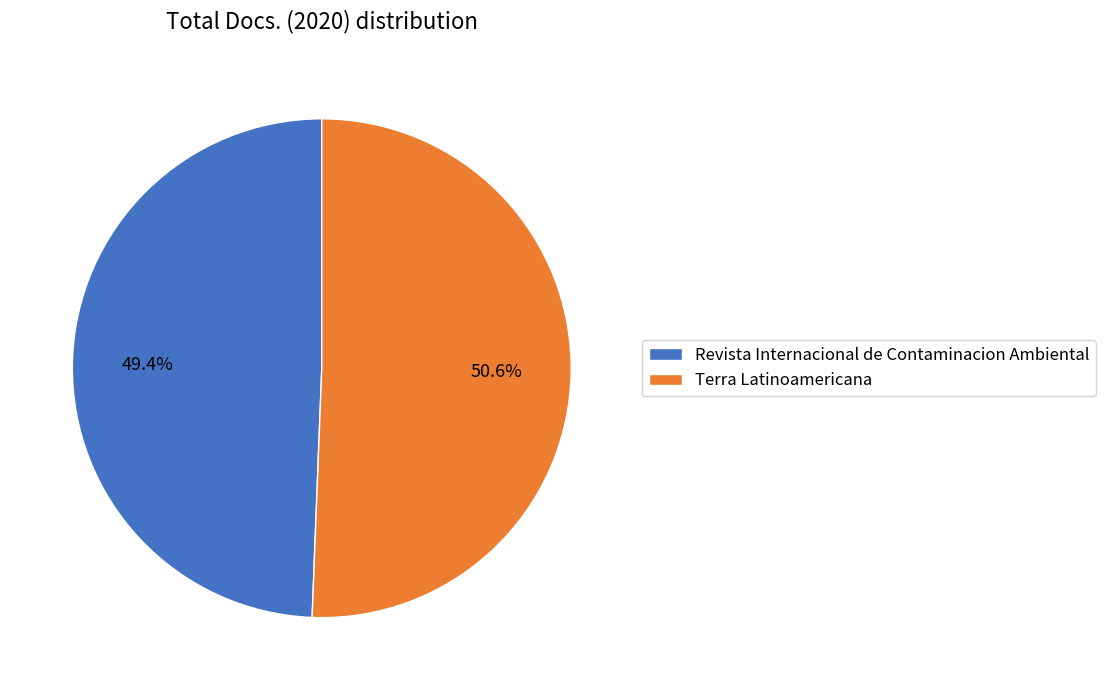

What is the largest slice in the pie chart?

Terra Latinoamericana